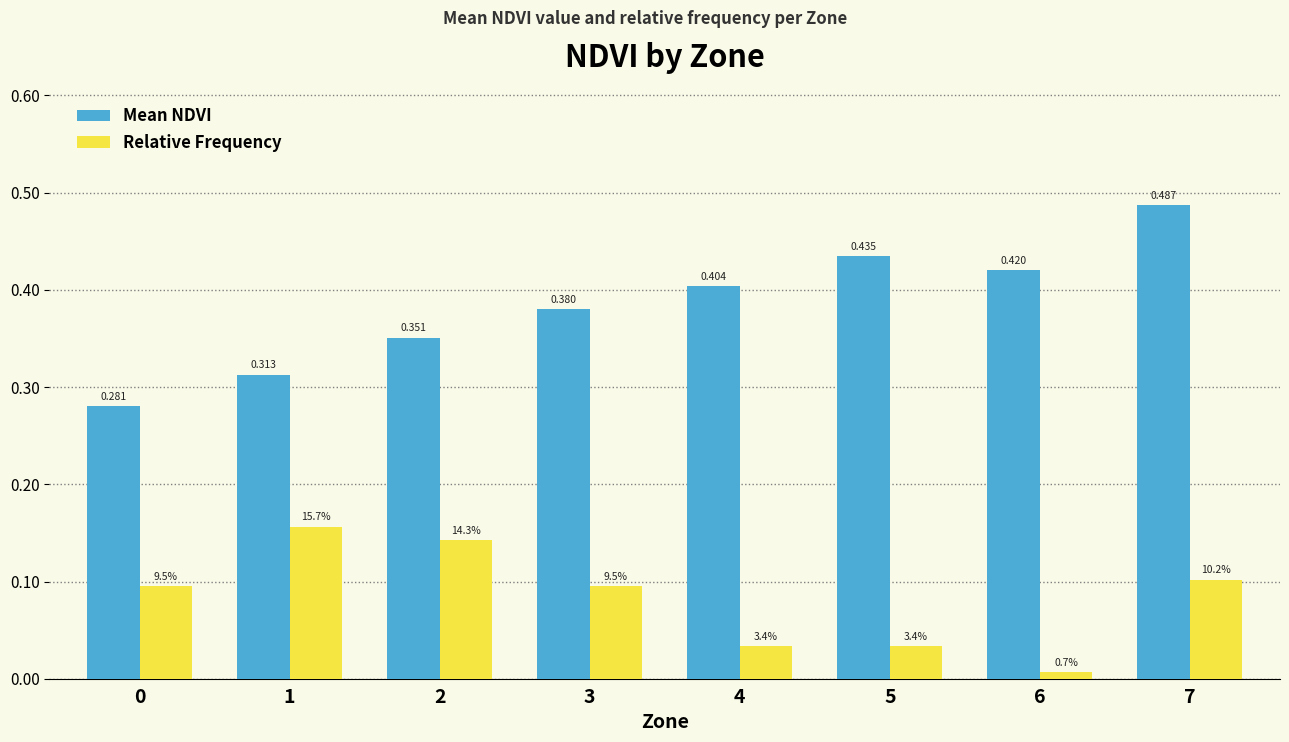

The value of Mean NDVI at 1 is 0.2. True or false?

False